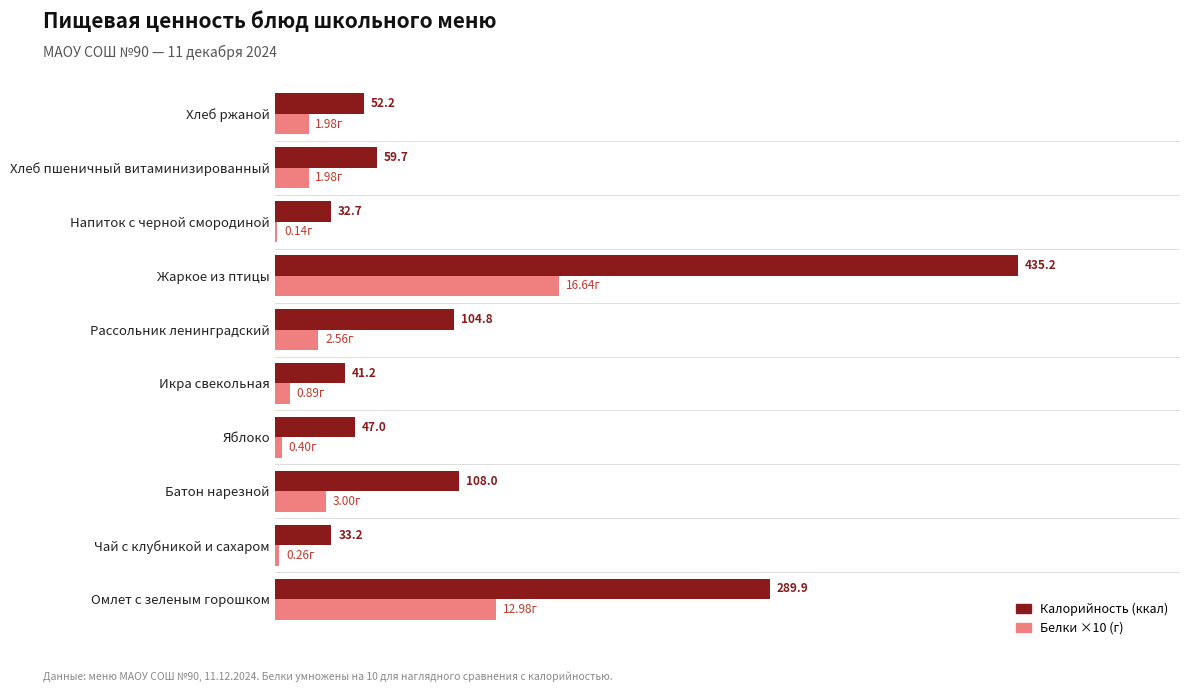

Between Чай с клубникой и сахаром and Хлеб ржаной, which series saw the biggest shift?

Калорийность (ккал)